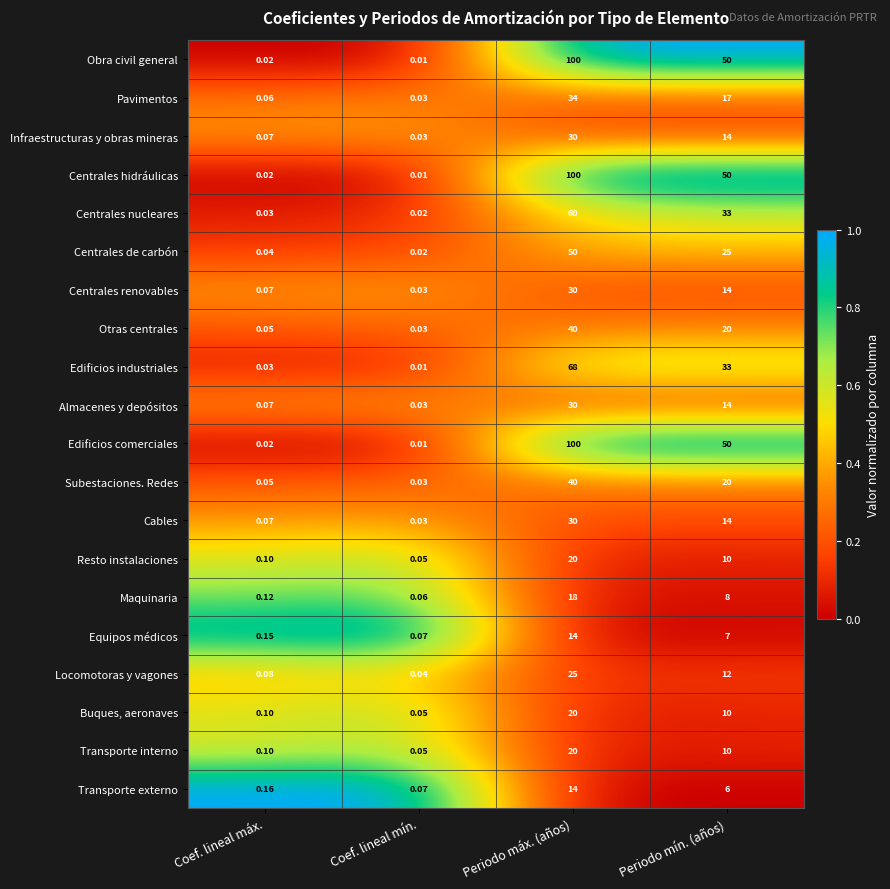

How many distinct data groups are displayed?

20